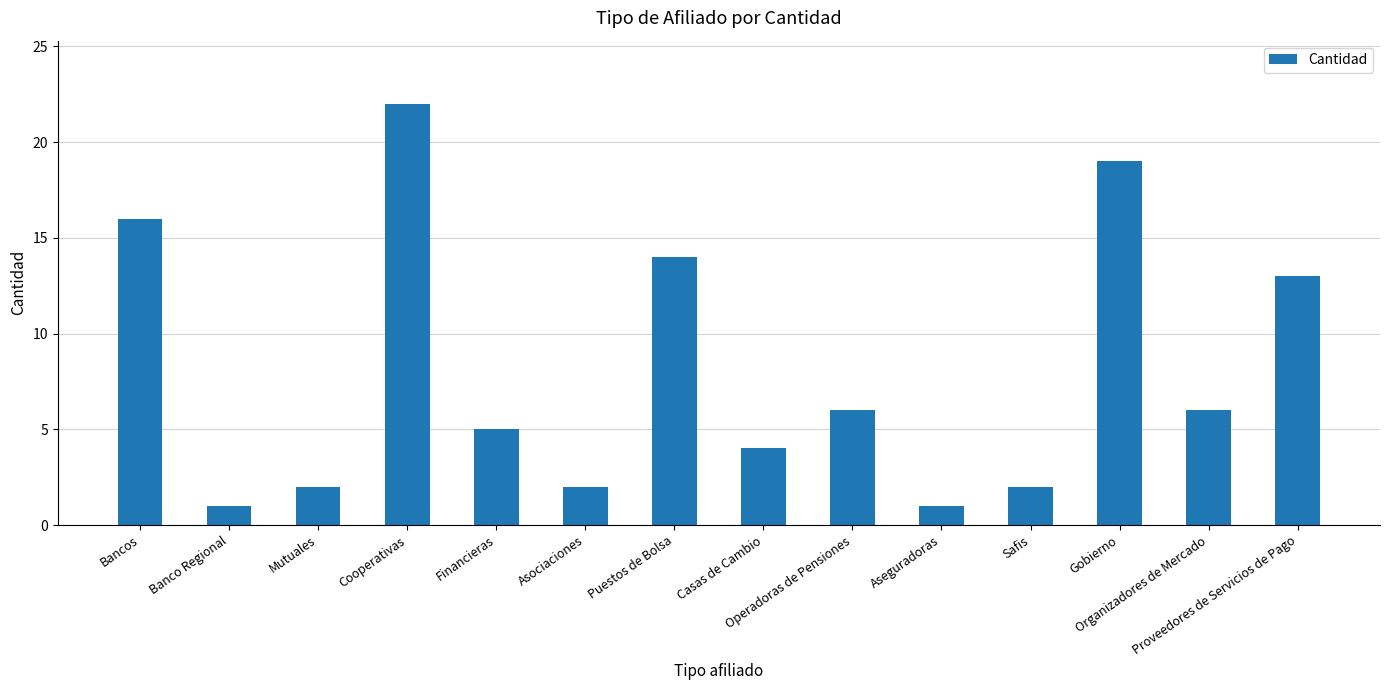

Are the bars horizontal?

No